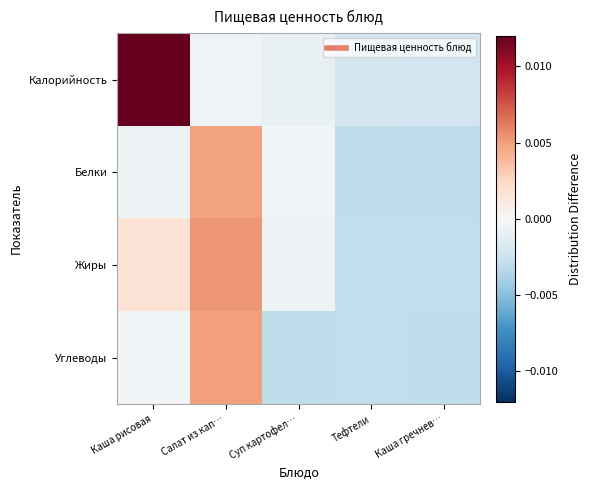

Which label corresponds to the largest value in the chart?

Каша рисовая